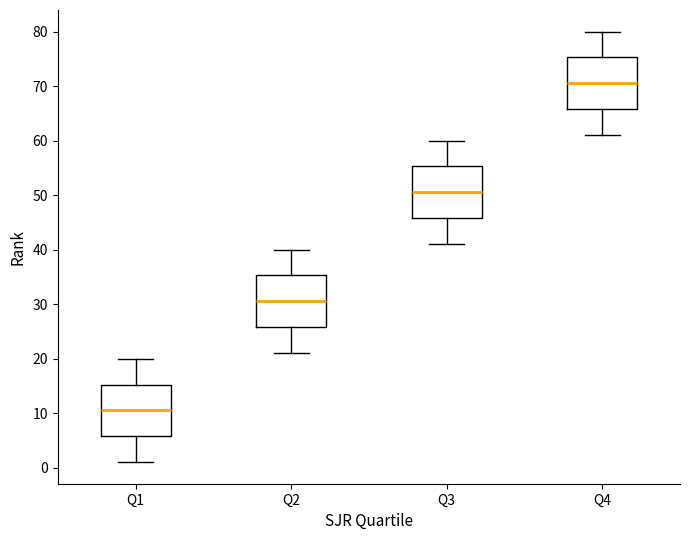

Where is the upper edge of the box for Q2 on the y-axis? The values are not printed on the chart, so give them approximately, as read against the axis.

35